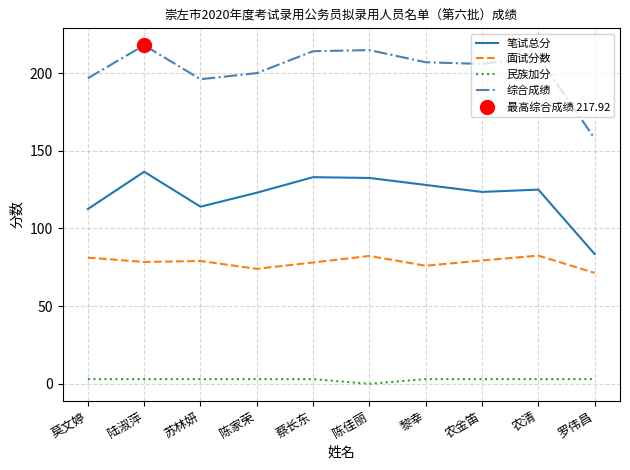

List the labels in order of 民族加分 value, smallest first.

陈佳丽, 莫文婷, 陆淑萍, 苏林妍, 陈家荣, 蔡长东, 黎幸, 农金笛, 农清, 罗伟昌